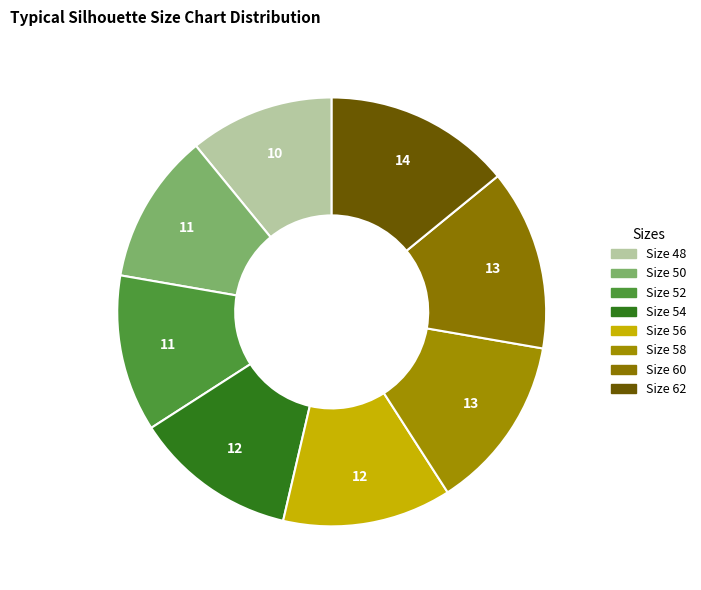

Do Size 62 and Size 52 together represent more than half of the pie?

No